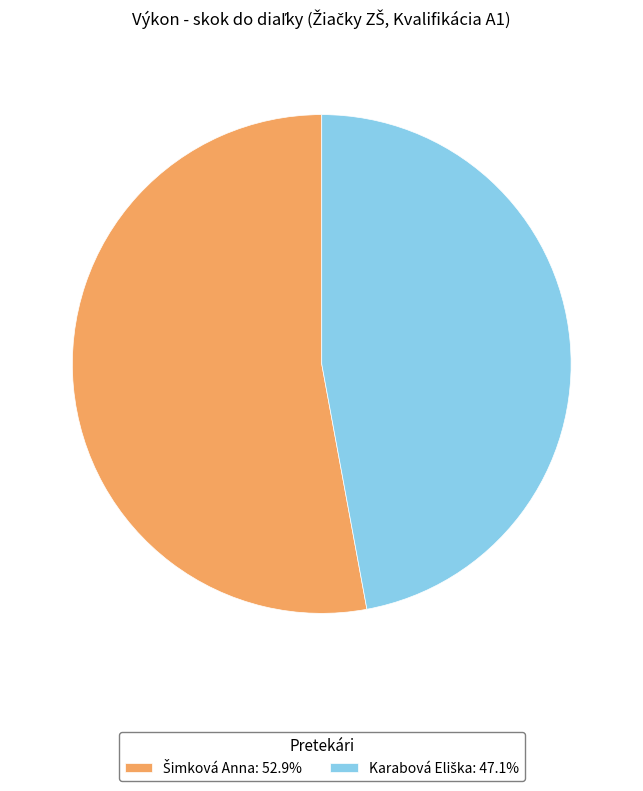

Does any single category account for the majority?

Yes